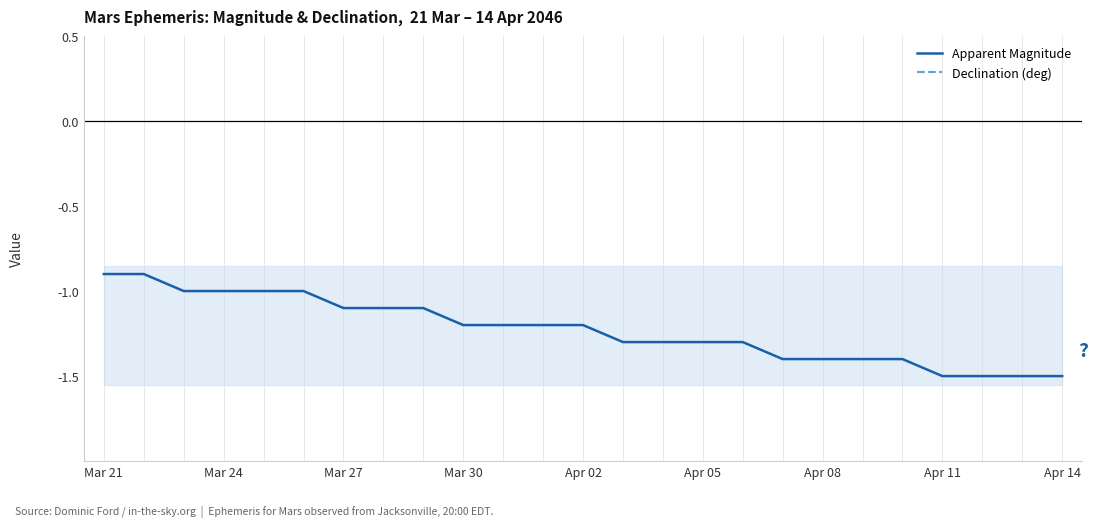

How many data points does each series have?

25